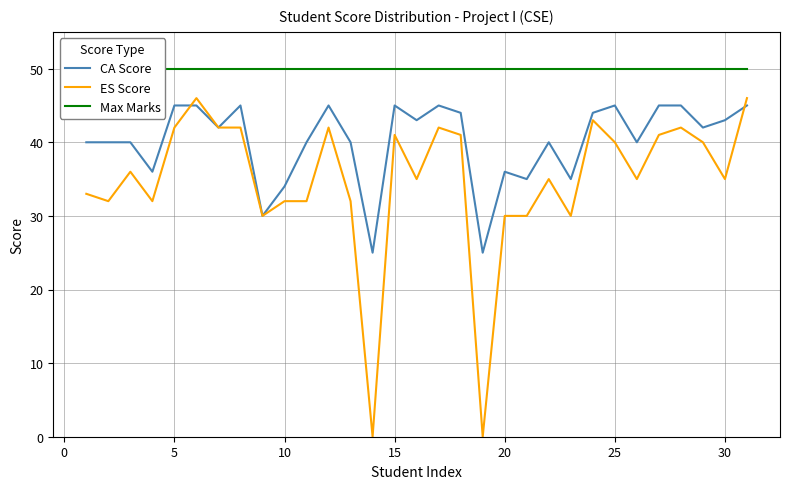

How many lines are shown in the chart?

3